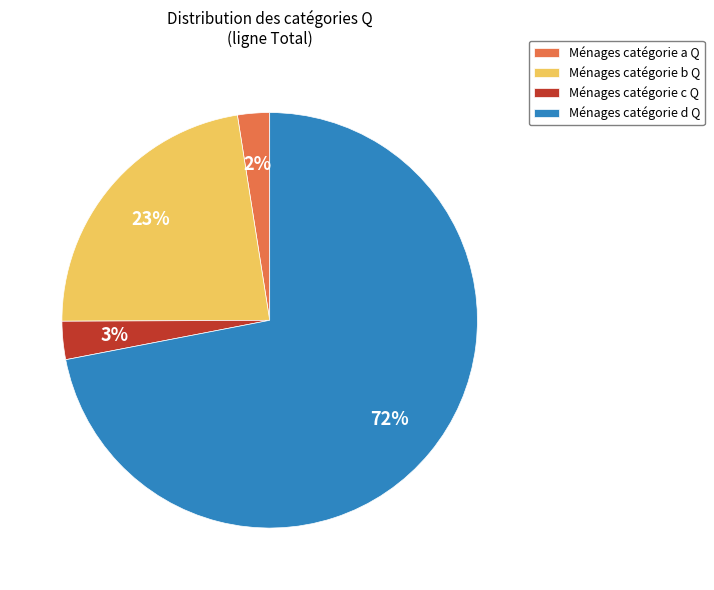

What is the largest slice in the pie chart?

Ménages catégorie d Q